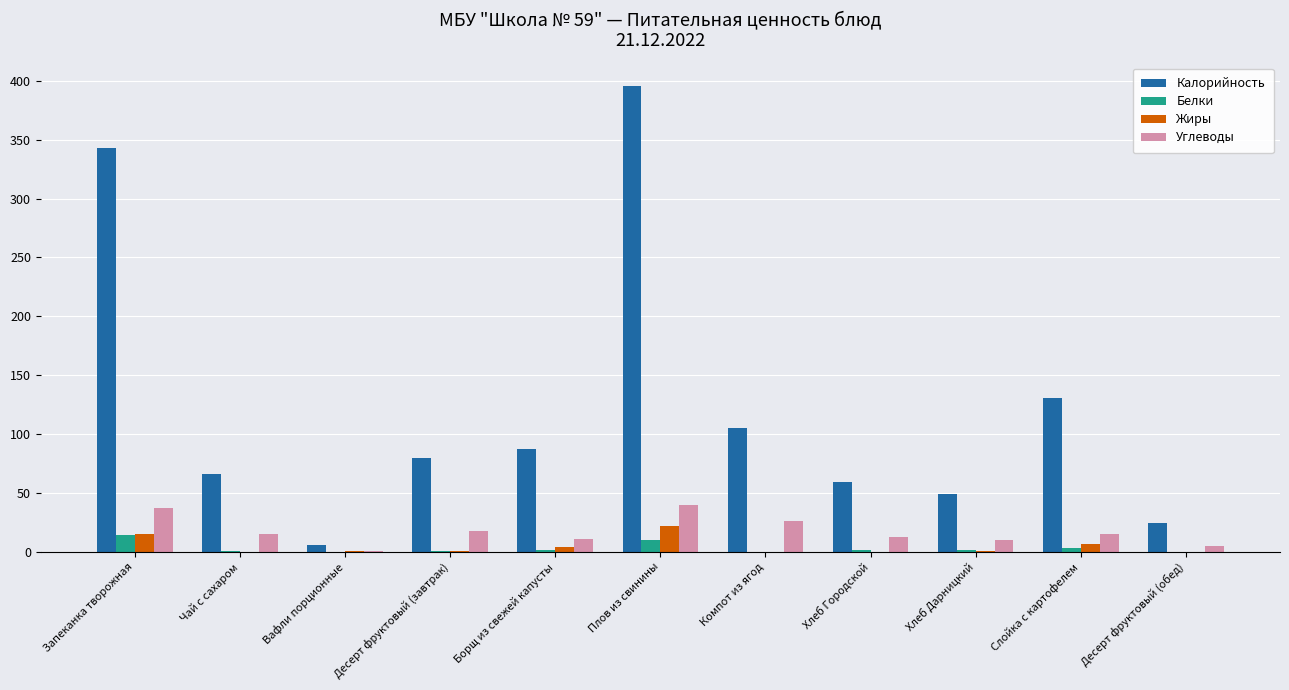

What is the sum of the Калорийность values at Слойка с картофелем and Хлеб Дарницкий?

180.0